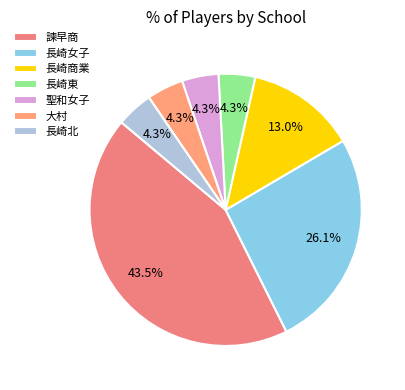

Count the number of slices in the pie.

7